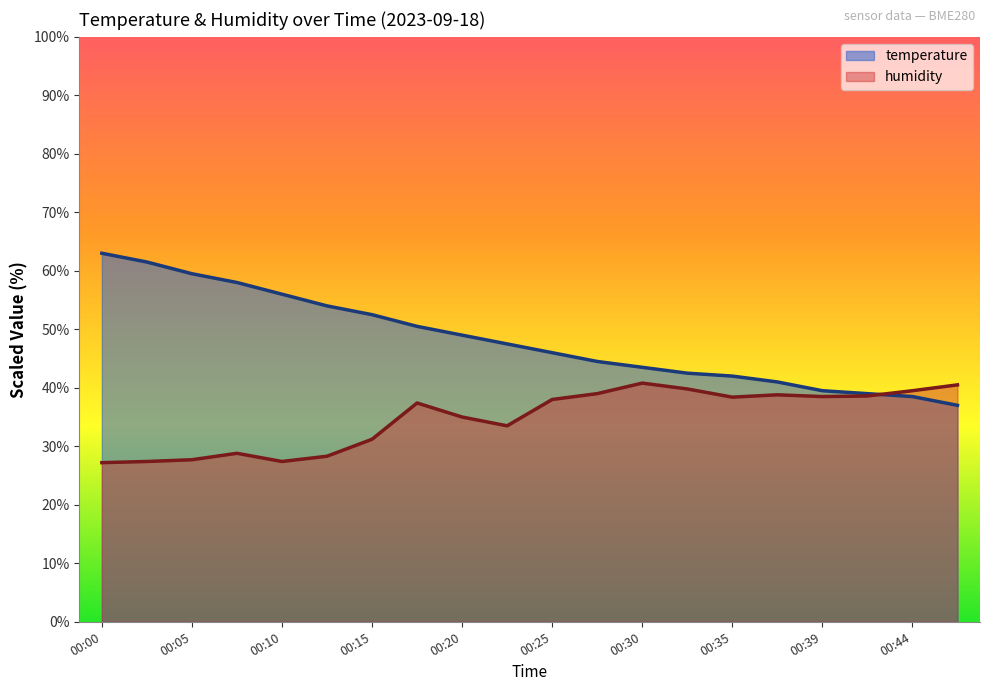

What is the difference between the highest and lowest values at 00:37?

2.2